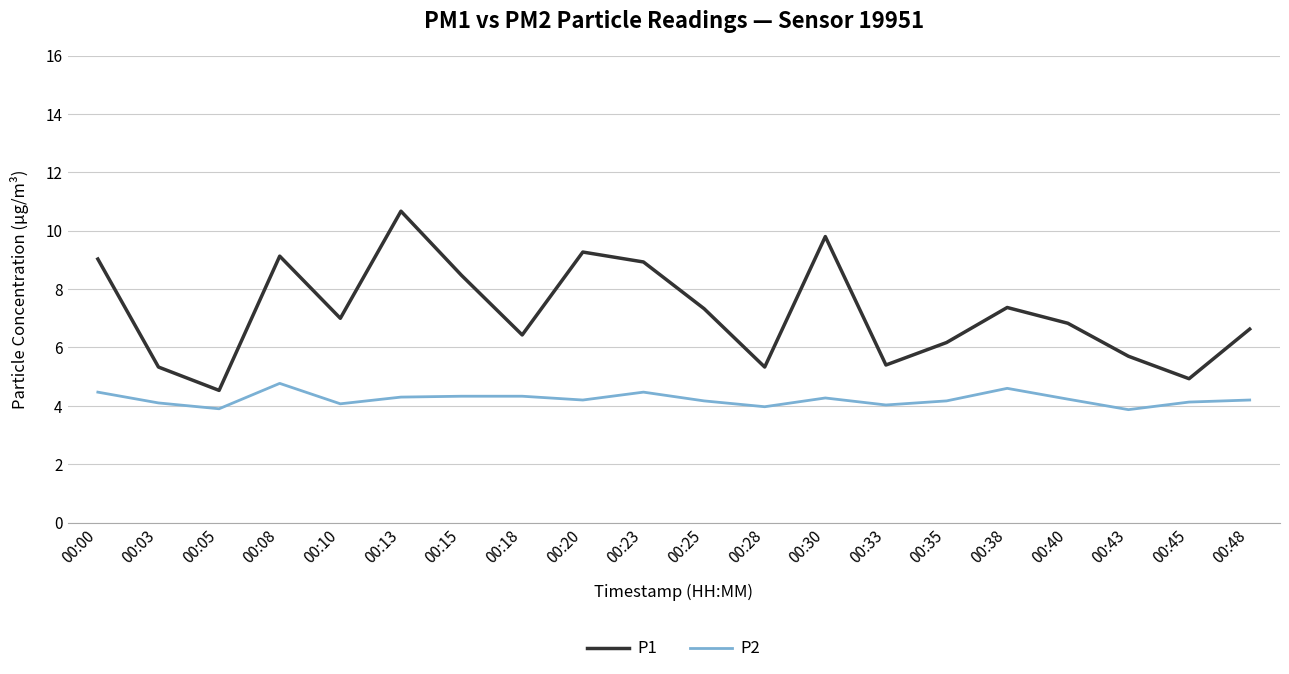

At 00:13, list the series in order from smallest to largest.

P2, P1